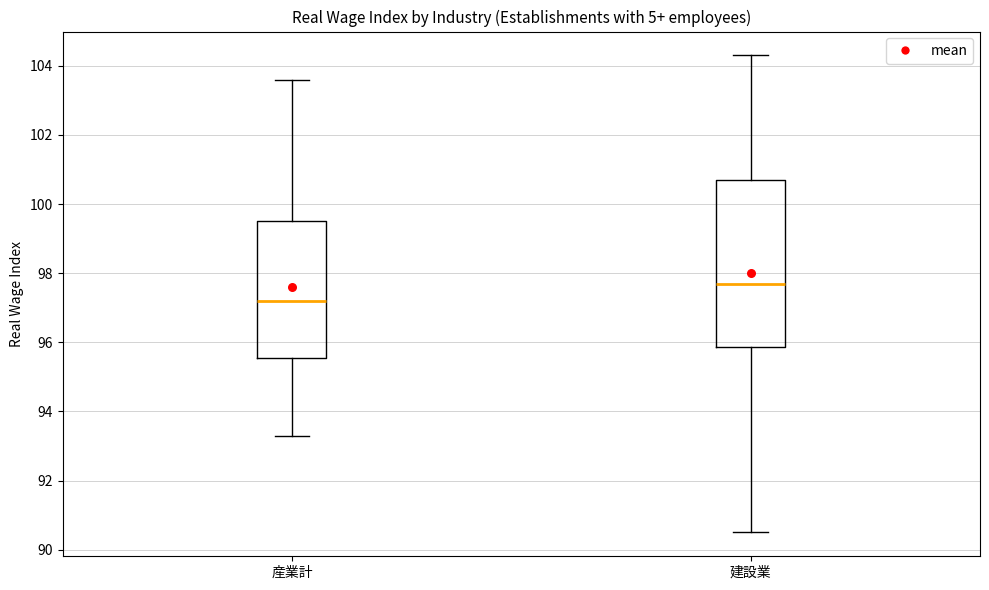

Which box has the lowest median line?

産業計